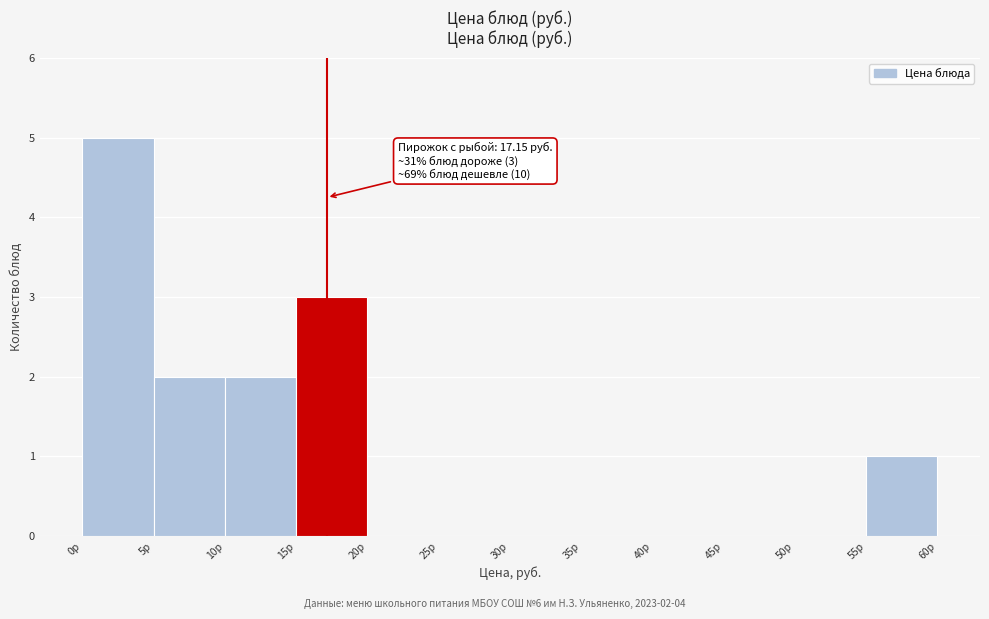

Which range on the x-axis has the tallest bar?

0 to 5